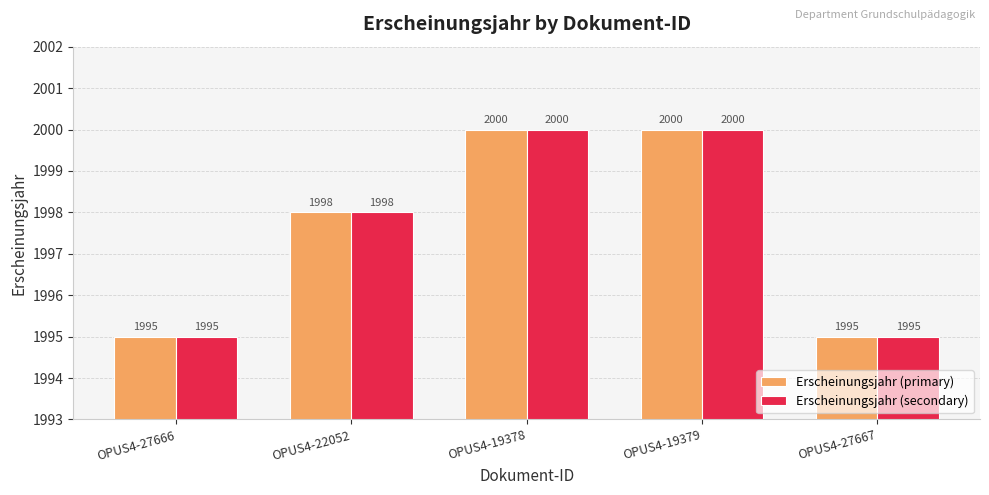

What is the average value of the Erscheinungsjahr (primary) series?

1998